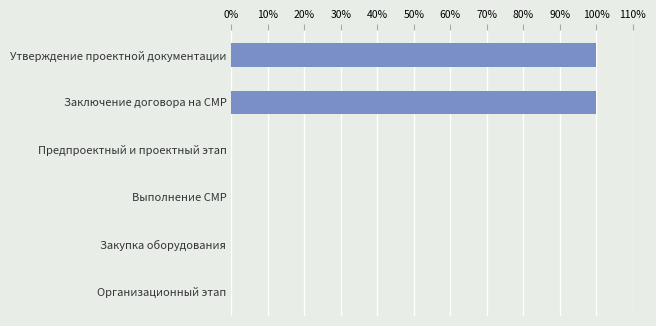

What is the maximum value shown in the chart?

100